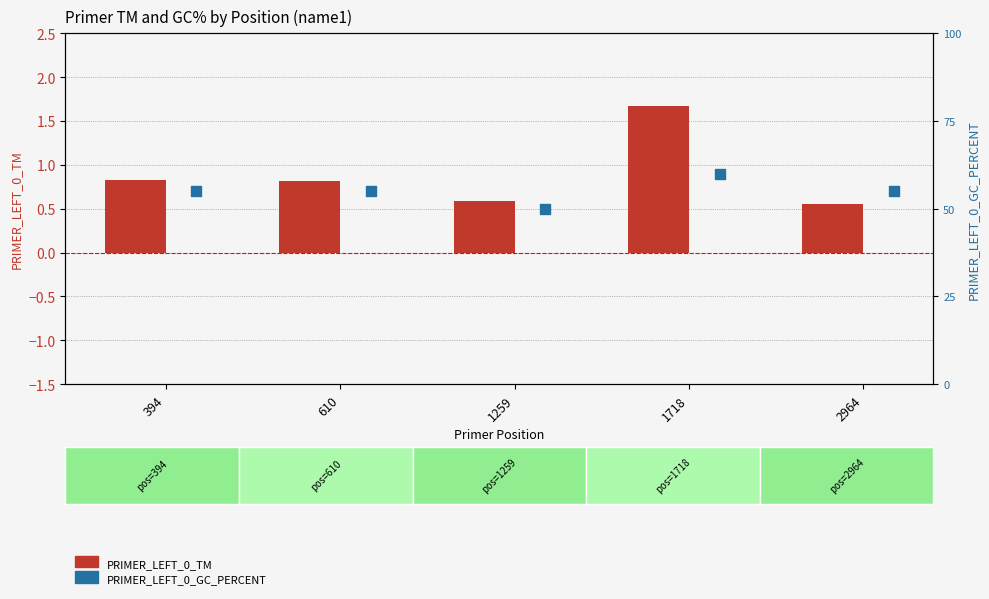

Is the value of PRIMER_LEFT_0_TM at 1718 greater than the value of PRIMER_LEFT_0_GC_PERCENT at 2964?

No